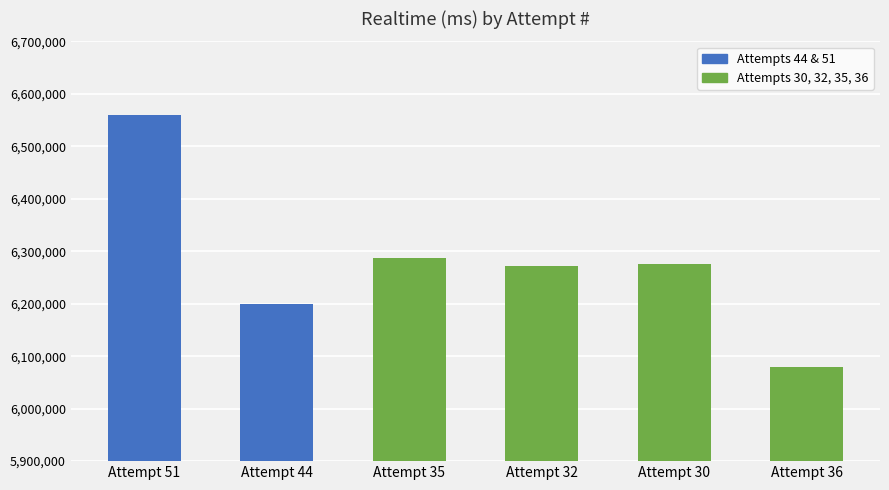

What is the ratio of the value at Attempt 36 to the value at Attempt 30?

1.0